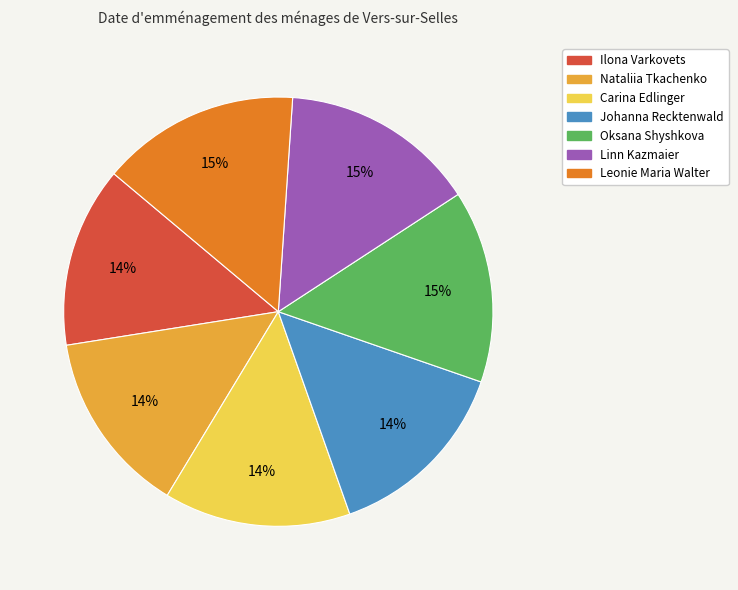

What percentage is the Carina Edlinger slice, to the nearest percent?

14%